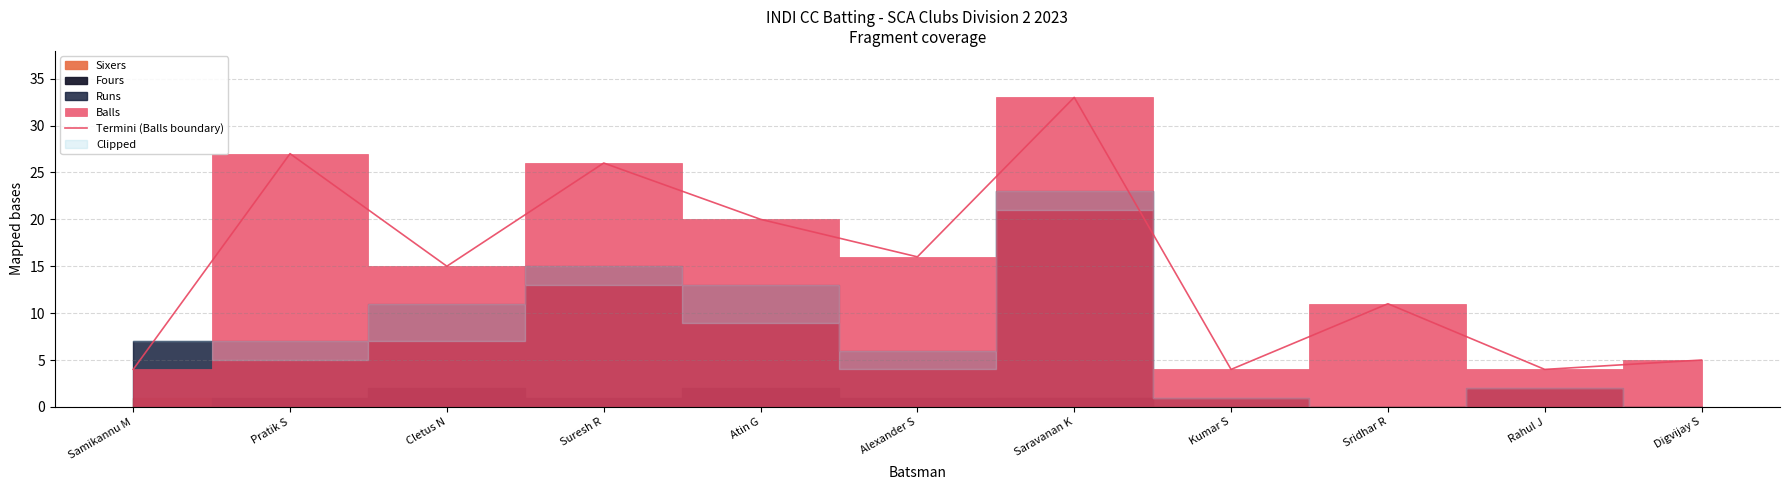

How many lines are shown in the chart?

1